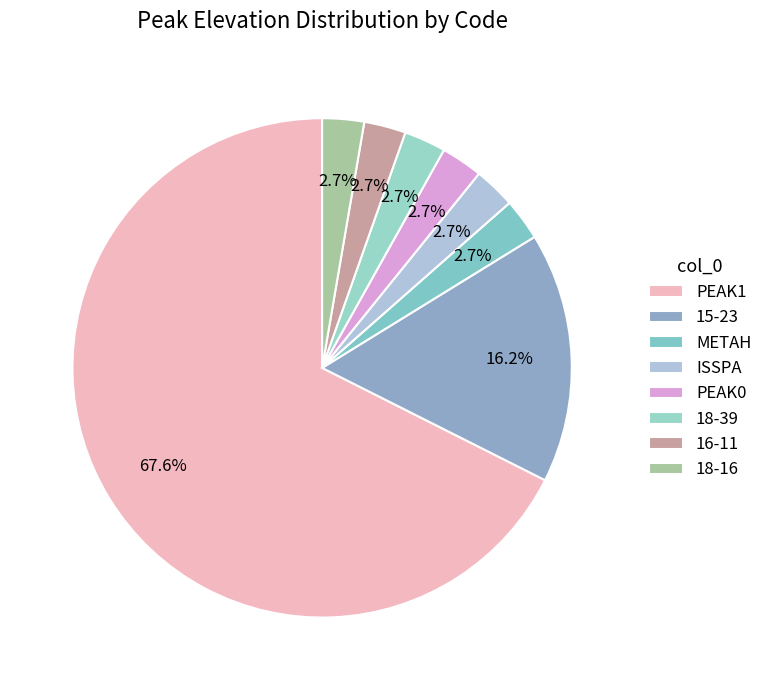

Is there a majority slice in this chart?

Yes